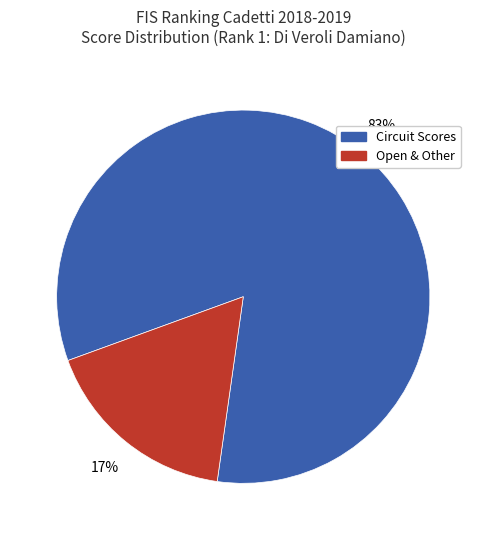

What percentage is the Open & Other slice, to the nearest percent?

17%